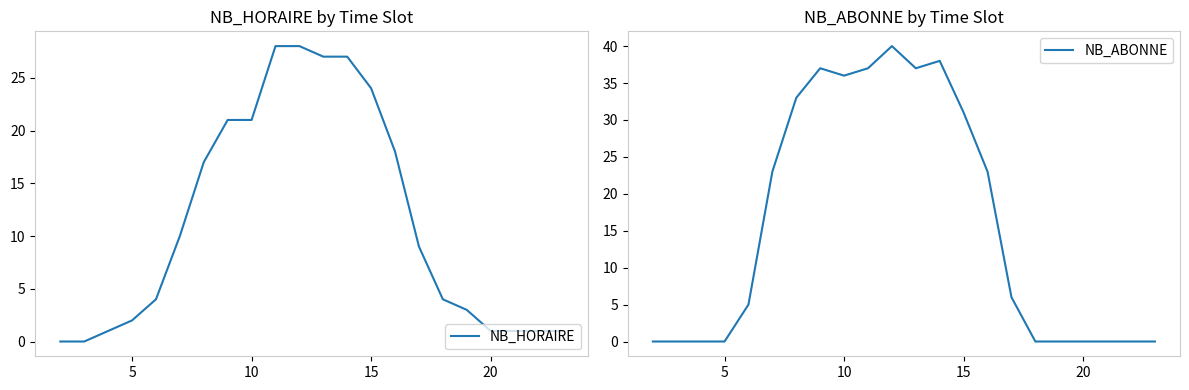

Reading left to right, what are all the values shown in this chart?

NB_HORAIRE: 0	0	1	2	4	10	17	21	21	28	28	27	27	24	18	9	4	3	1	1	1	1
NB_ABONNE: 0	0	0	0	5	23	33	37	36	37	40	37	38	31	23	6	0	0	0	0	0	0